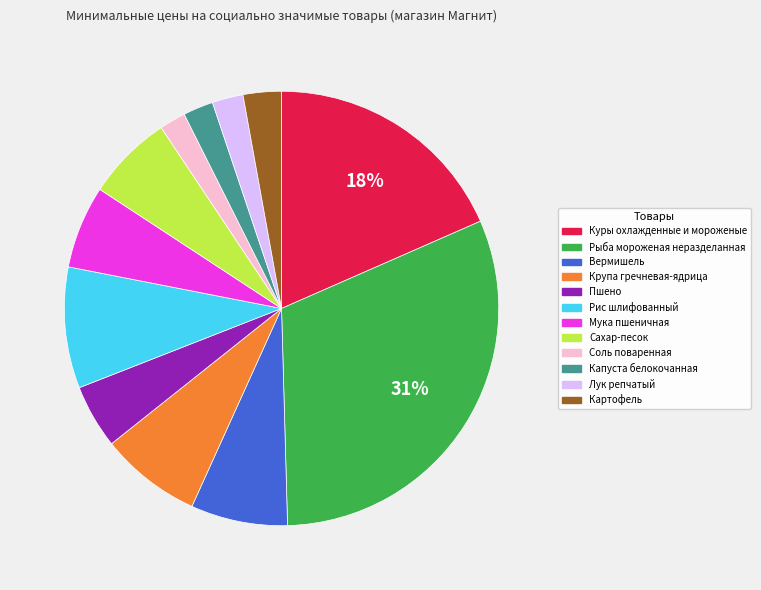

Count the number of slices in the pie.

12